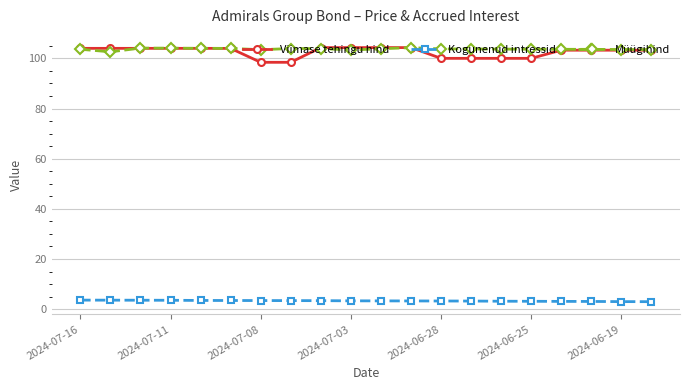

What is the value of the Müügihind point at the 16th from the left?

103.7